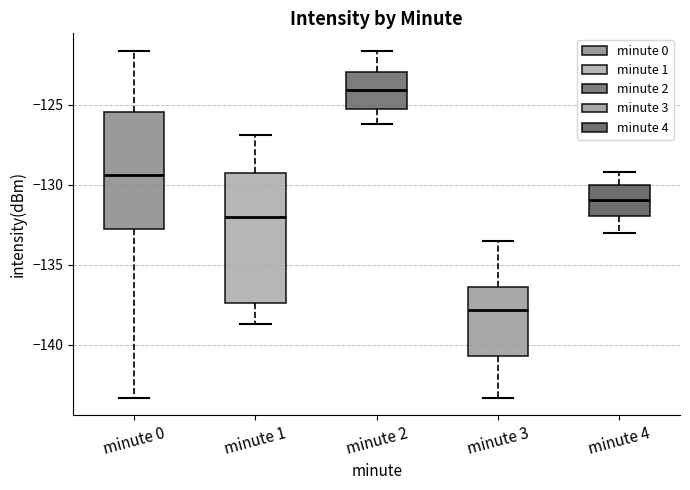

Which box is the tallest, from its lower edge to its upper edge?

minute 1